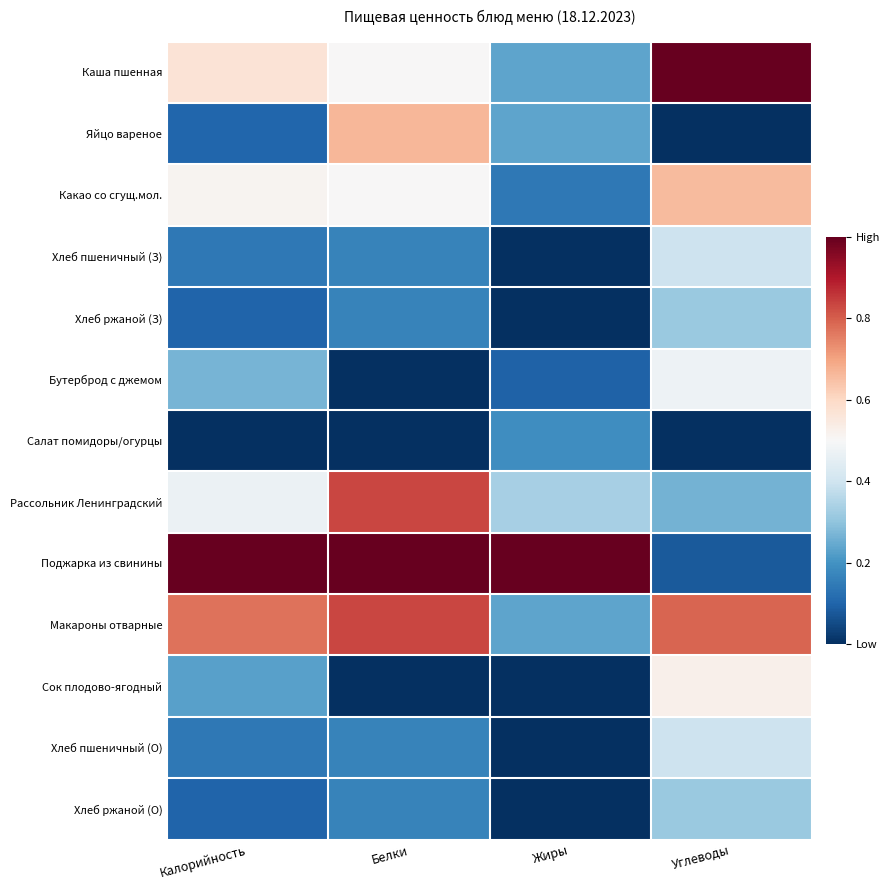

Rank the series by their maximum value, from lowest to highest.

Салат помидоры/огурцы, Хлеб ржаной (З), Хлеб ржаной (О), Хлеб пшеничный (З), Хлеб пшеничный (О), Бутерброд с джемом, Сок плодово-ягодный, Какао со сгущ.мол., Яйцо вареное, Рассольник Ленинградский, Макароны отварные, Каша пшенная, Поджарка из свинины